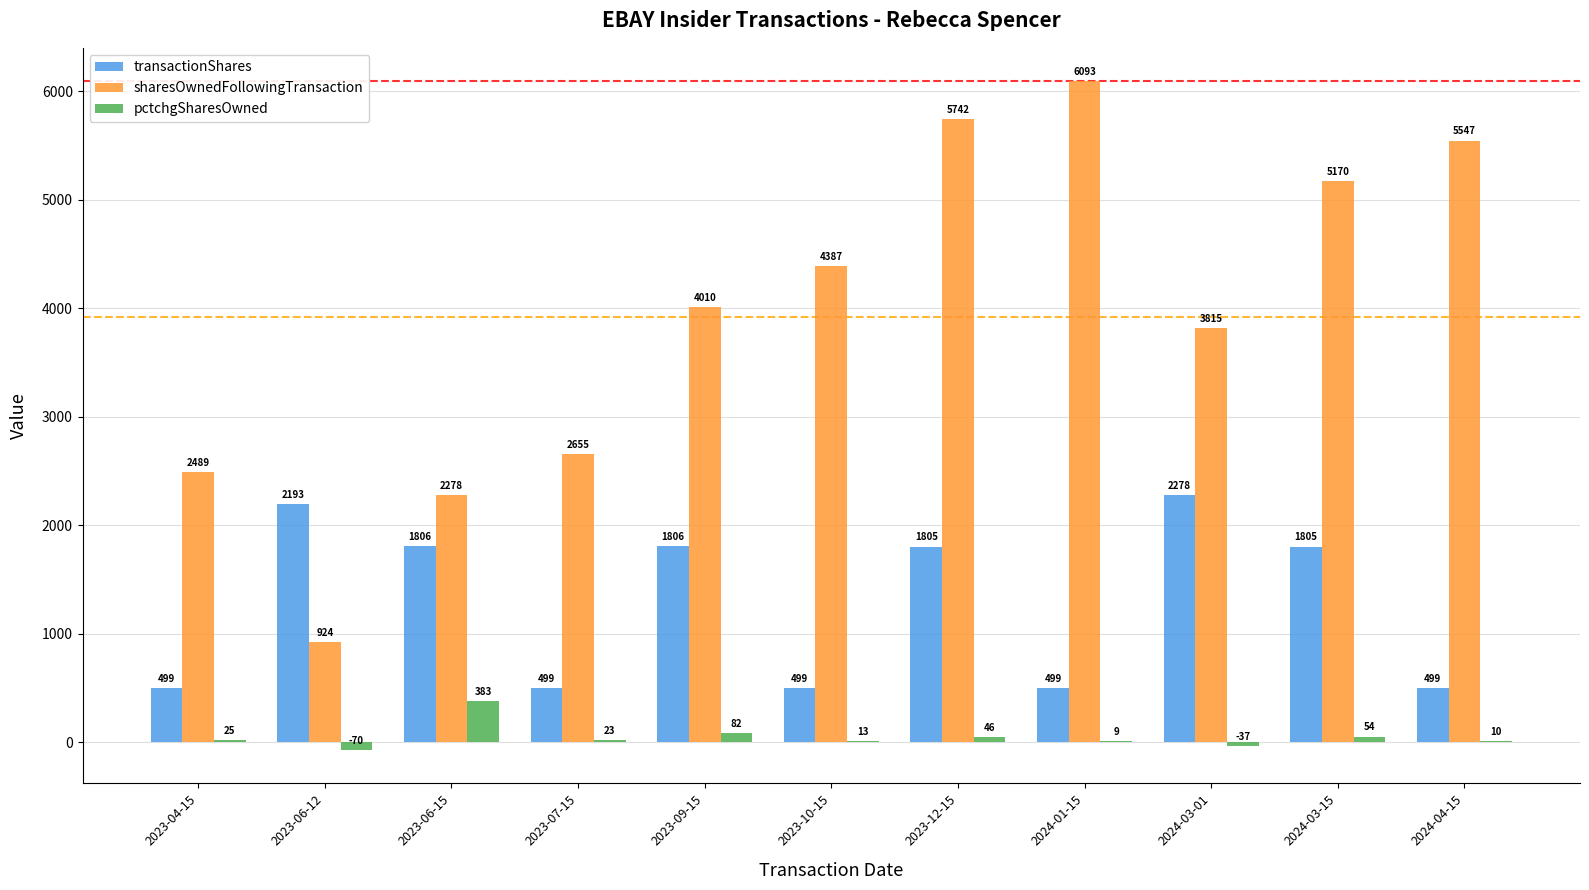

What is the average value of the sharesOwnedFollowingTransaction series?

3919